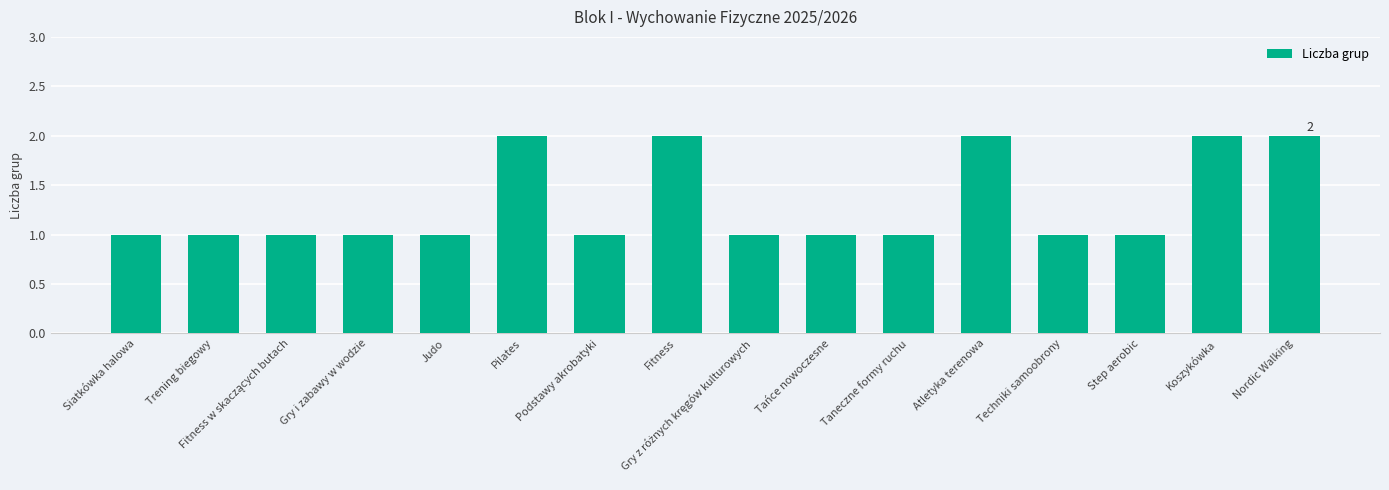

What is the average value?

1